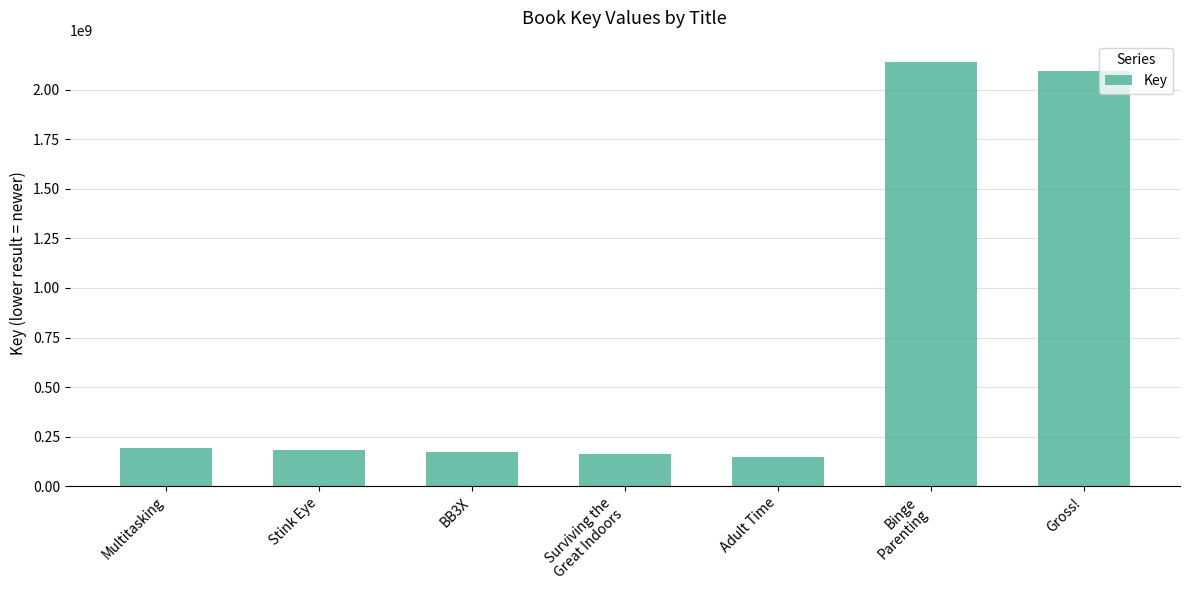

True or false: the data shows 184162772 at Stink Eye.

True